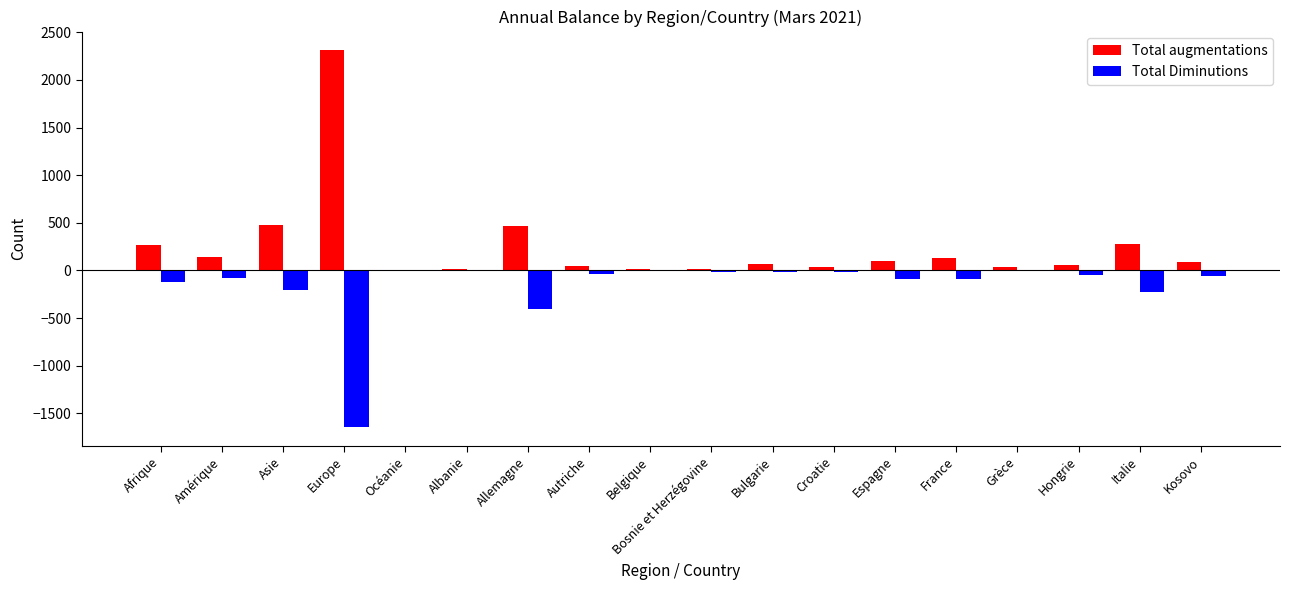

Where is Total Diminutions nearest to the value -823?

Allemagne